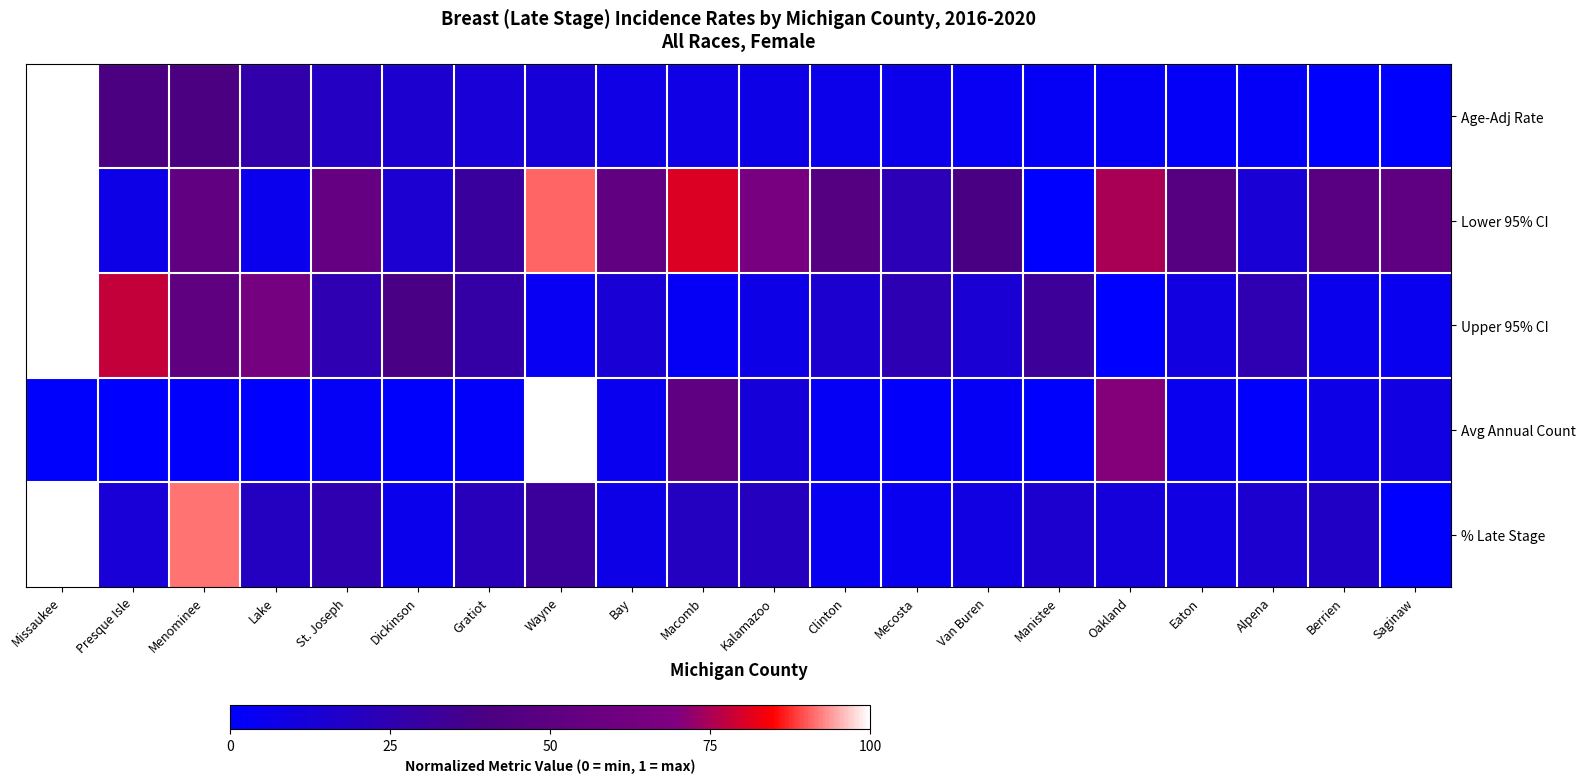

Reading left to right, transcribe all the data shown in this chart.

Age-Adj Rate: Missaukee=1.0	Presque Isle=0.4	Menominee=0.4	Lake=0.3	St. Joseph=0.2	Dickinson=0.2	Gratiot=0.1	Wayne=0.1	Bay=0.1	Macomb=0.1	Kalamazoo=0.1	Clinton=0.1	Mecosta=0.1	Van Buren=0.0	Manistee=0.0	Oakland=0.0	Eaton=0.0	Alpena=0.0	Berrien=0.0	Saginaw=0.0
Lower 95% CI: Missaukee=1.0	Presque Isle=0.1	Menominee=0.5	Lake=0.1	St. Joseph=0.5	Dickinson=0.1	Gratiot=0.3	Wayne=0.9	Bay=0.5	Macomb=0.8	Kalamazoo=0.7	Clinton=0.5	Mecosta=0.2	Van Buren=0.4	Manistee=0.0	Oakland=0.7	Eaton=0.5	Alpena=0.1	Berrien=0.5	Saginaw=0.5
Upper 95% CI: Missaukee=1.0	Presque Isle=0.8	Menominee=0.5	Lake=0.6	St. Joseph=0.2	Dickinson=0.4	Gratiot=0.3	Wayne=0.0	Bay=0.1	Macomb=0.0	Kalamazoo=0.1	Clinton=0.2	Mecosta=0.2	Van Buren=0.1	Manistee=0.3	Oakland=0.0	Eaton=0.1	Alpena=0.2	Berrien=0.1	Saginaw=0.1
Avg Annual Count: Missaukee=0.0	Presque Isle=0.0	Menominee=0.0	Lake=0.0	St. Joseph=0.0	Dickinson=0.0	Gratiot=0.0	Wayne=1.0	Bay=0.1	Macomb=0.5	Kalamazoo=0.1	Clinton=0.0	Mecosta=0.0	Van Buren=0.0	Manistee=0.0	Oakland=0.7	Eaton=0.1	Alpena=0.0	Berrien=0.1	Saginaw=0.1
% Late Stage: Missaukee=1.0	Presque Isle=0.1	Menominee=0.9	Lake=0.2	St. Joseph=0.3	Dickinson=0.1	Gratiot=0.2	Wayne=0.3	Bay=0.1	Macomb=0.2	Kalamazoo=0.2	Clinton=0.0	Mecosta=0.1	Van Buren=0.1	Manistee=0.2	Oakland=0.1	Eaton=0.1	Alpena=0.1	Berrien=0.2	Saginaw=0.0